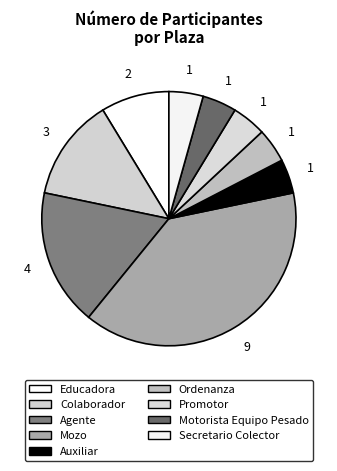

True or false: Ordenanza accounts for 4% of the total.

True